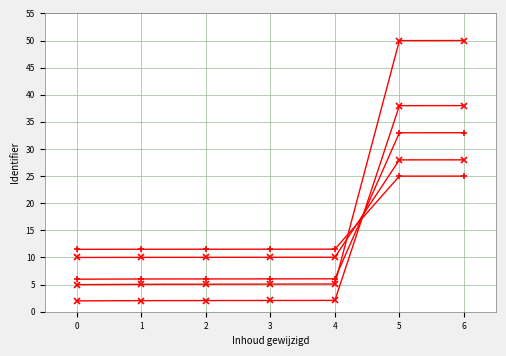

How many lines are shown in the chart?

5